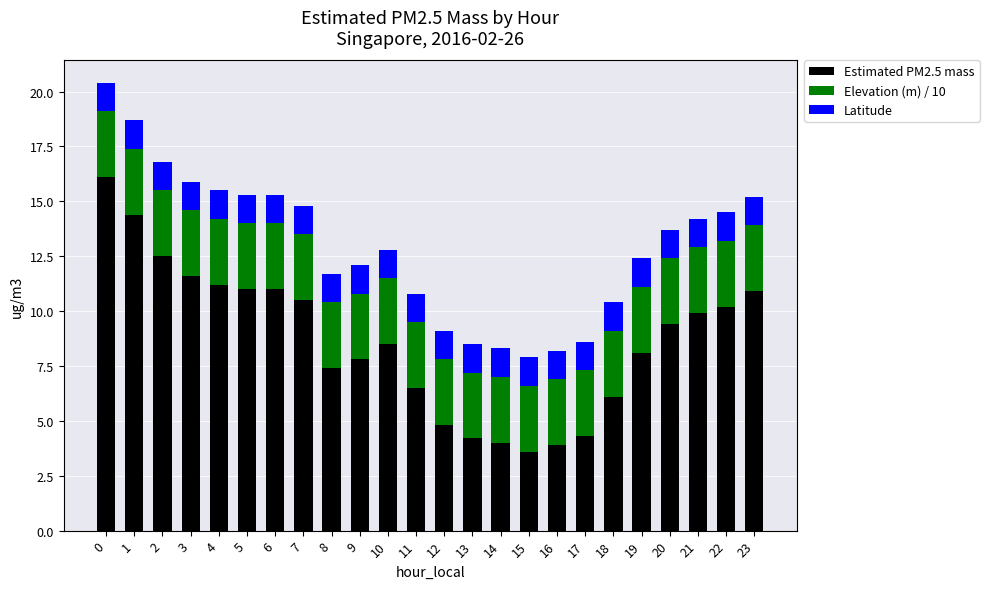

What is the sum of all Estimated PM2.5 mass values?

207.9